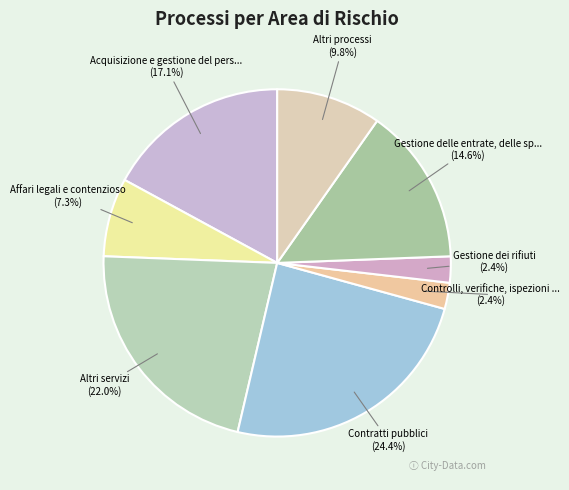

Does Gestione dei rifiuti account for over 50% of the chart?

No